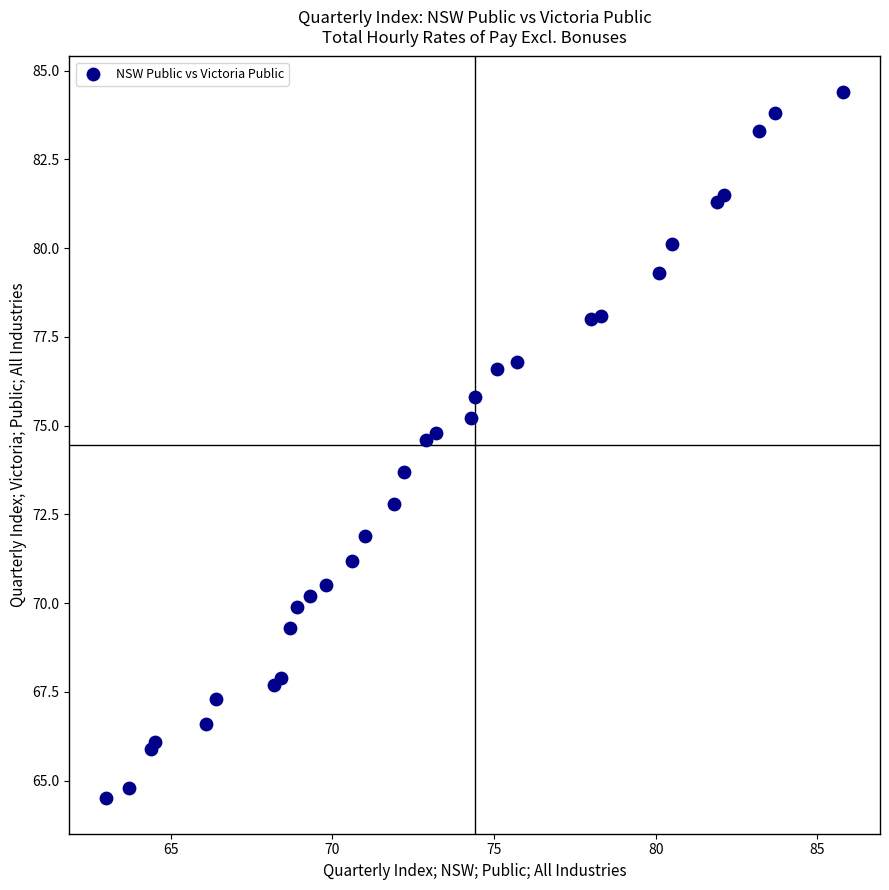

What Y value in the scatter plot is closest to 74?

73.7